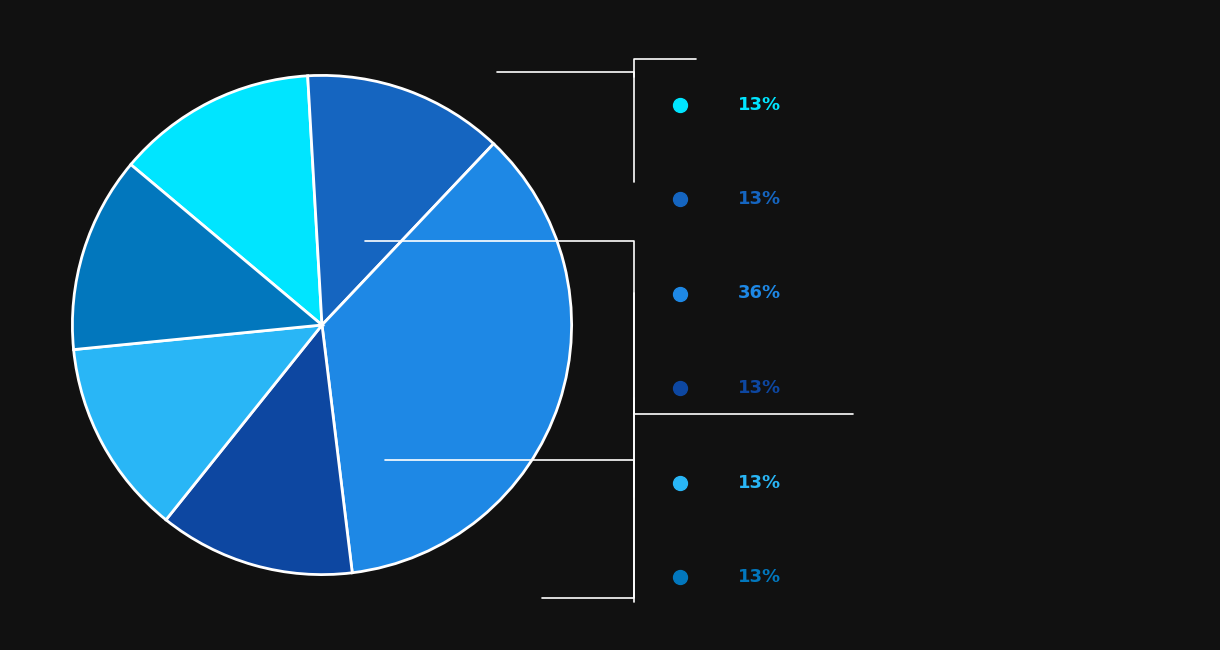

How many slices are in this pie chart?

6